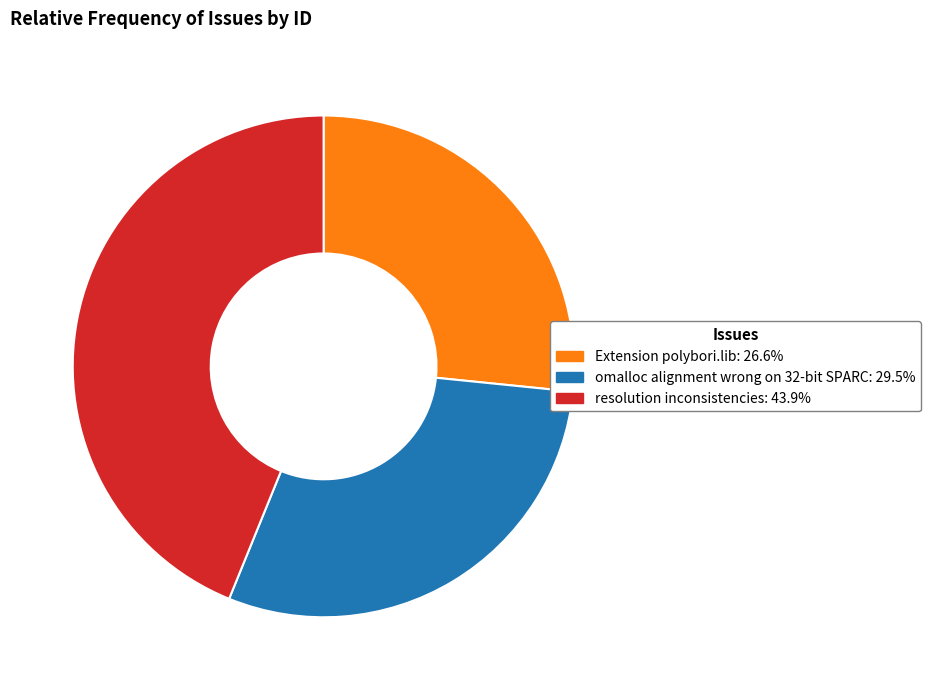

What is the ratio of the value at resolution inconsistencies to the value at omalloc alignment wrong on 32-bit SPARC?

1.5